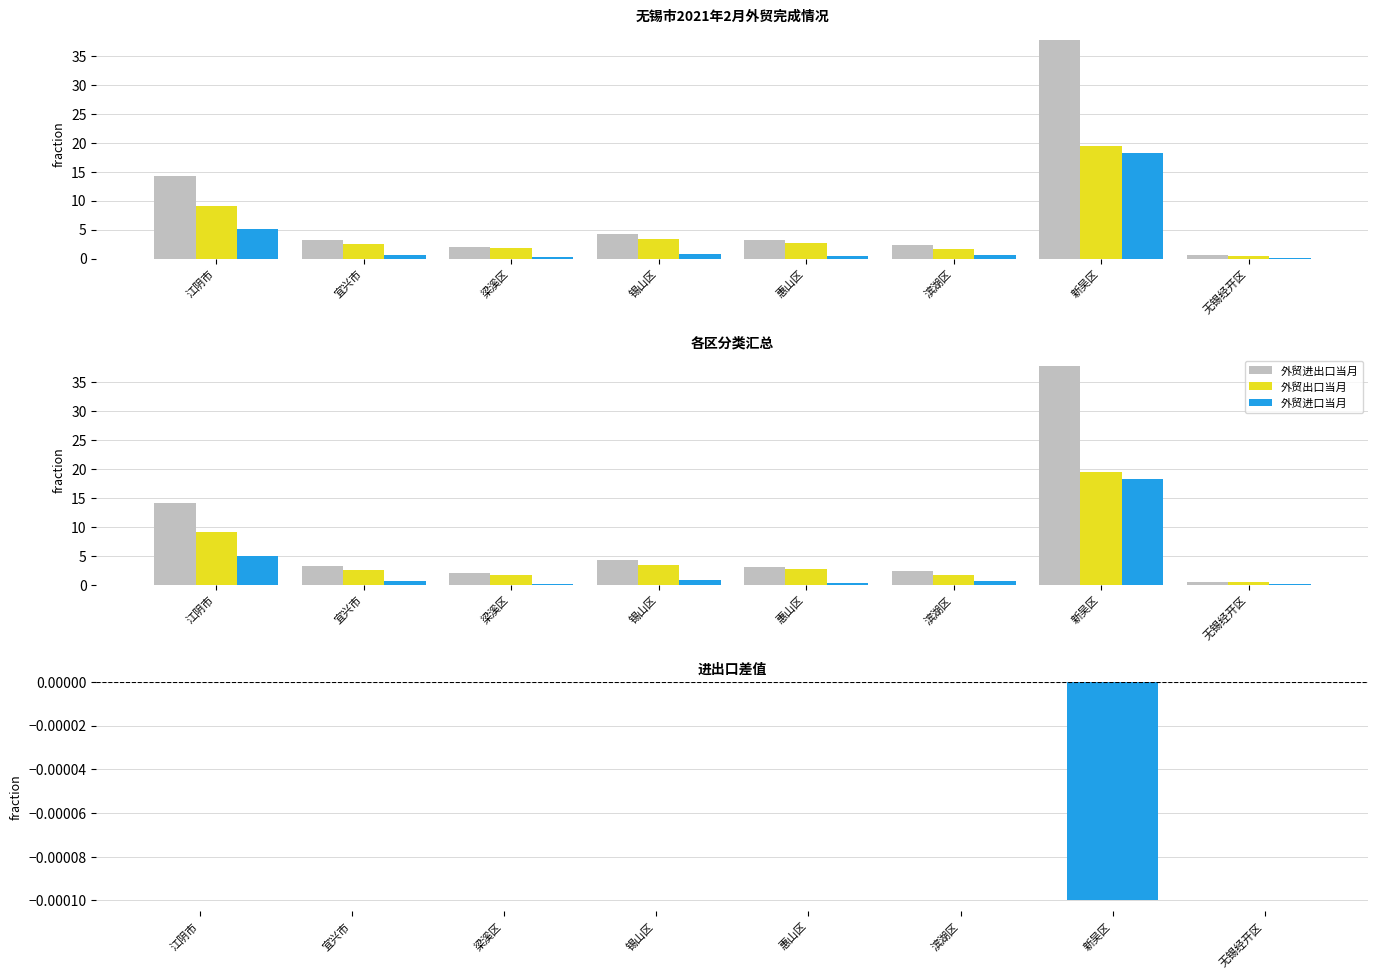

At how many categories does at least one series exceed 4?

3